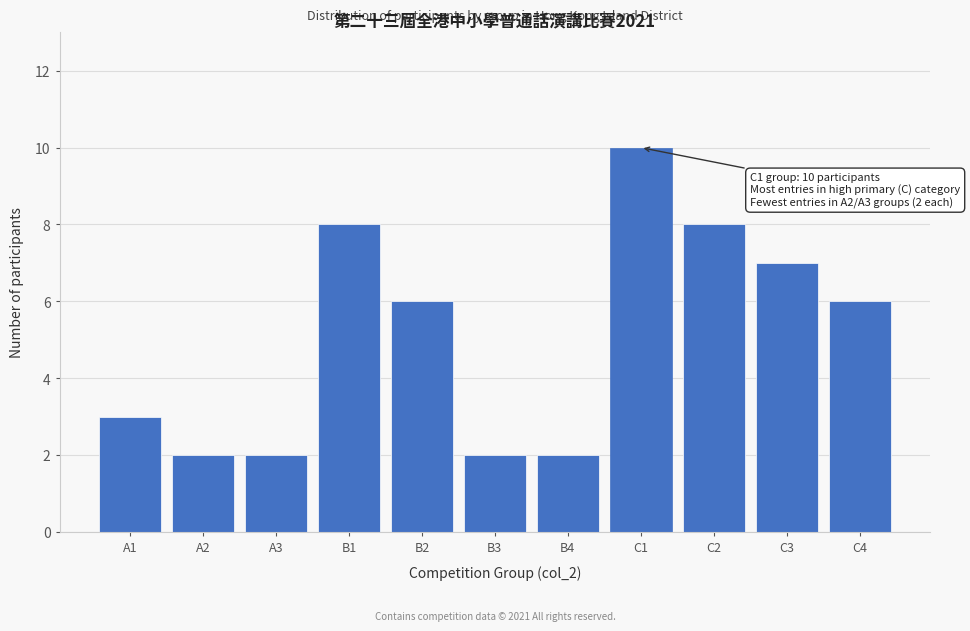

Reading left to right, transcribe all the data shown in this chart.

3	2	2	8	6	2	2	10	8	7	6